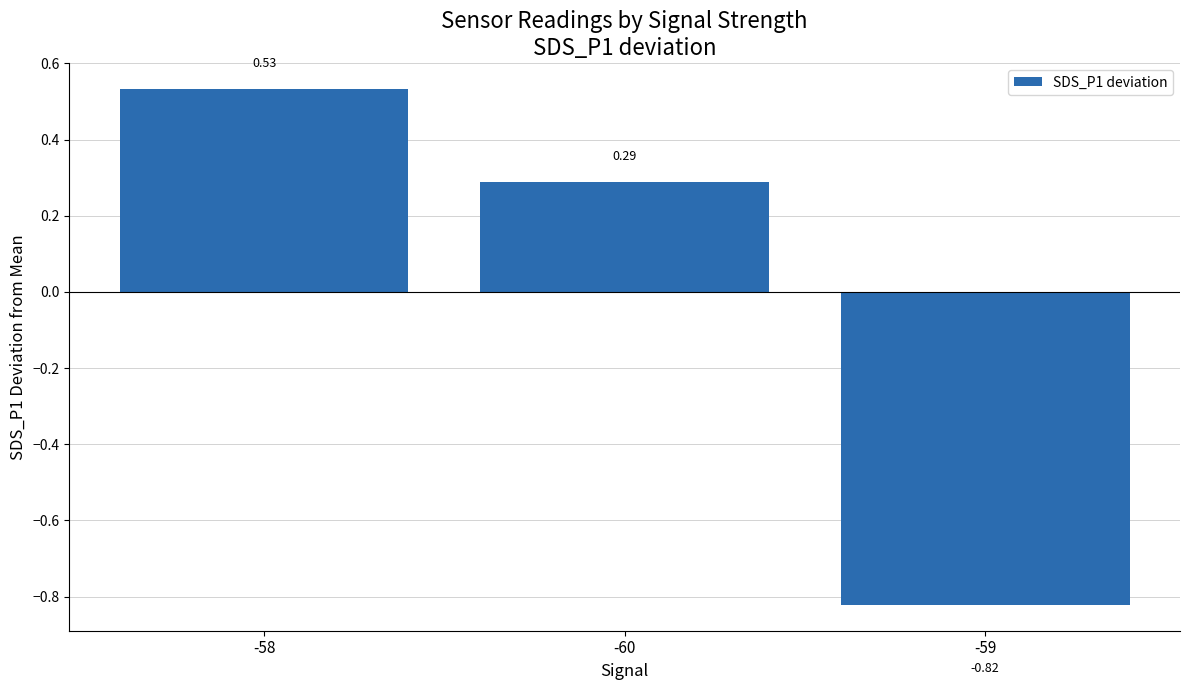

What is the difference between the maximum and minimum values?

1.4